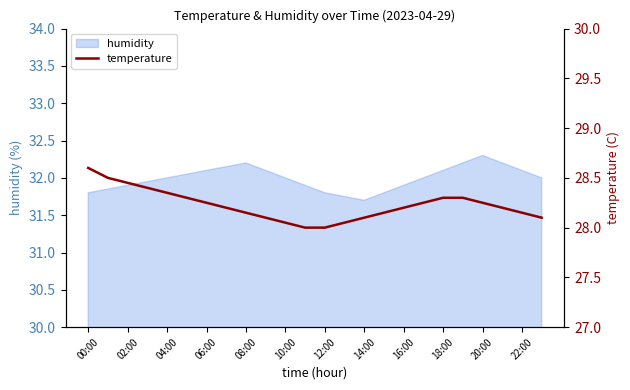

True or false: humidity has a value of 31.9 at 02:00.

True